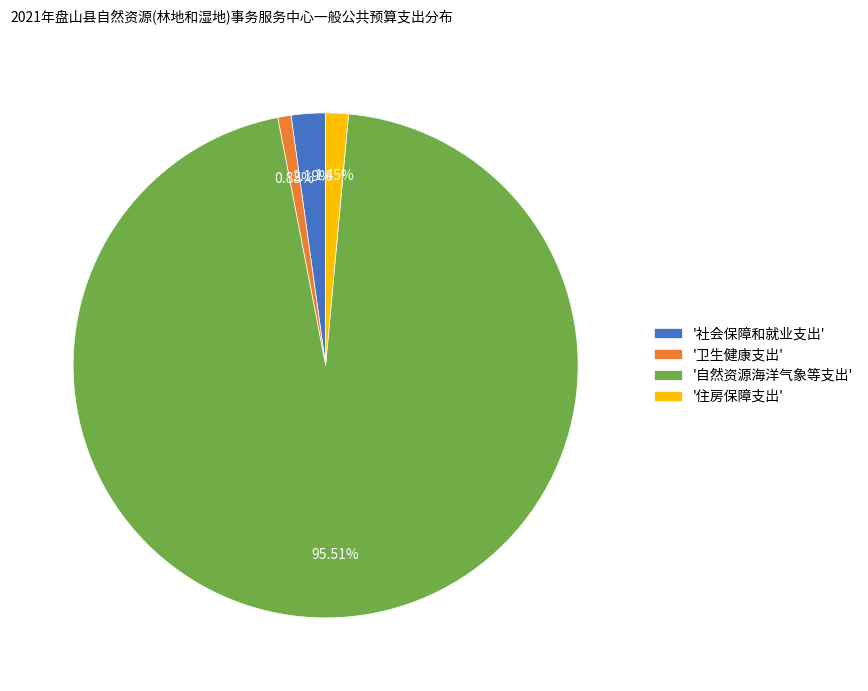

What is the ratio of the value at '住房保障支出' to the value at '卫生健康支出'?

1.7